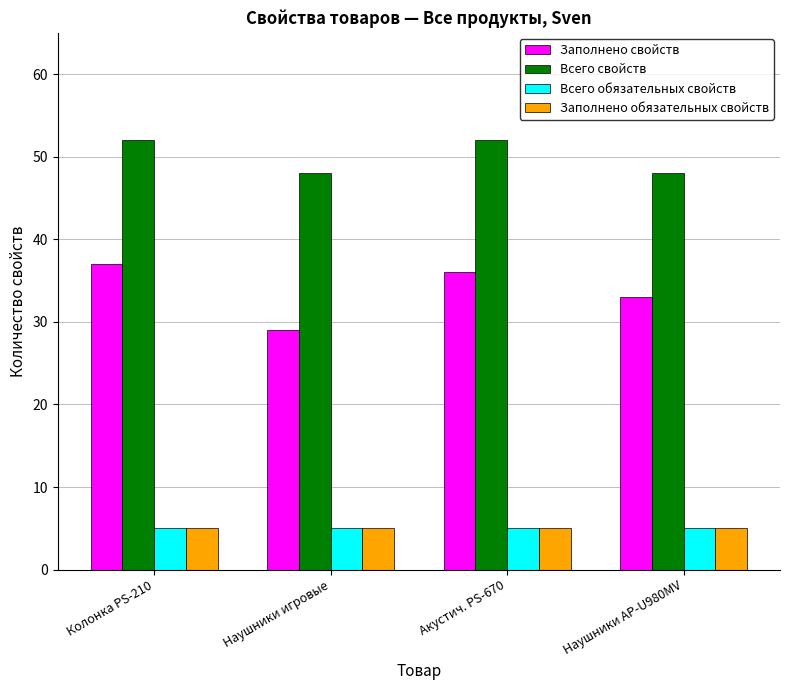

What position from the left is Наушники AP-U980MV?

4